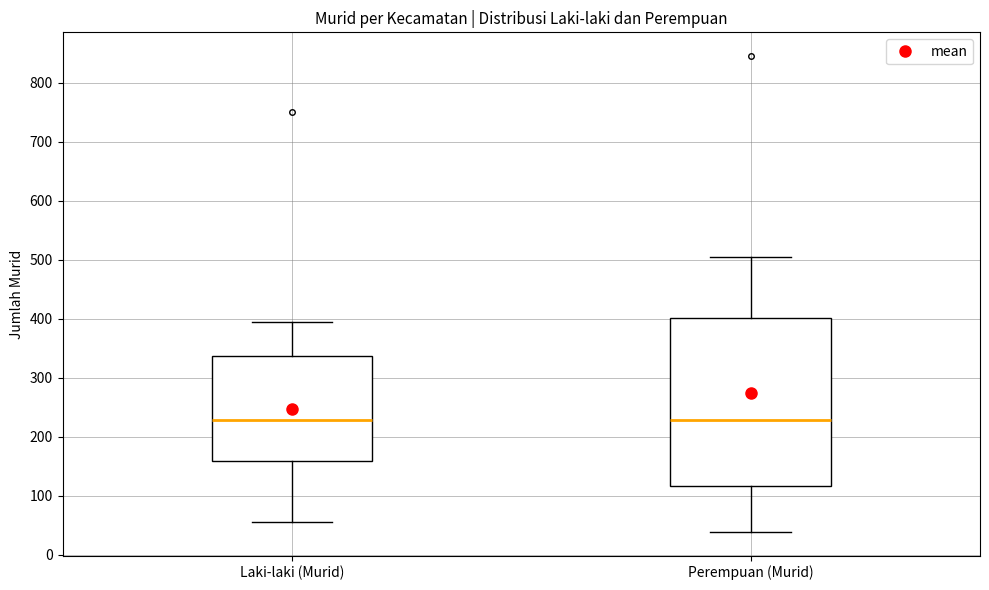

Where does the lower whisker of the box for Laki-laki (Murid) end on the y-axis? The values are not printed on the chart, so give them approximately, as read against the axis.

60